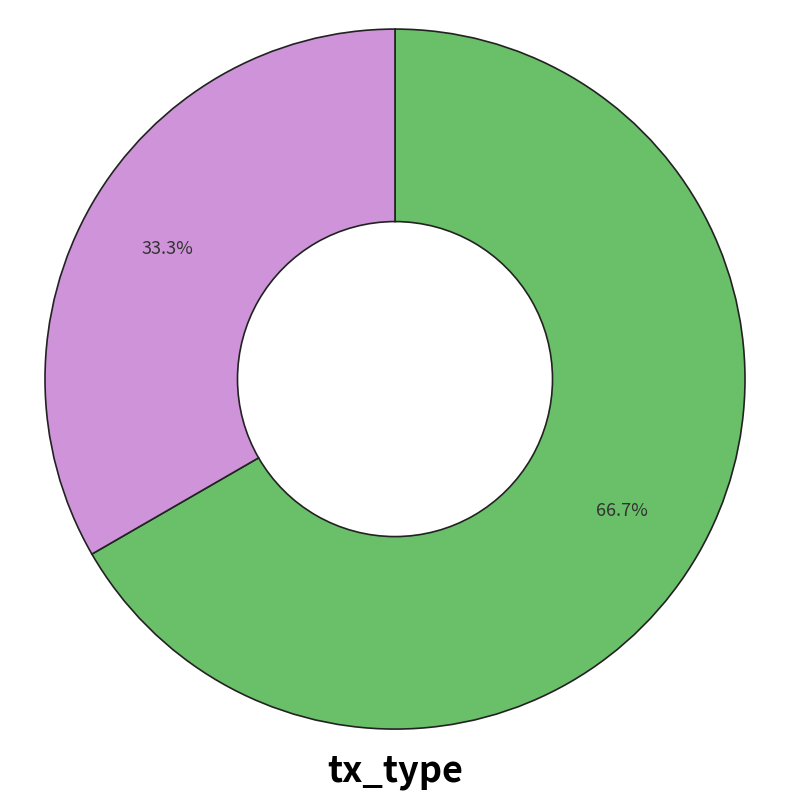

Is there any slice that represents more than half of the pie?

Yes